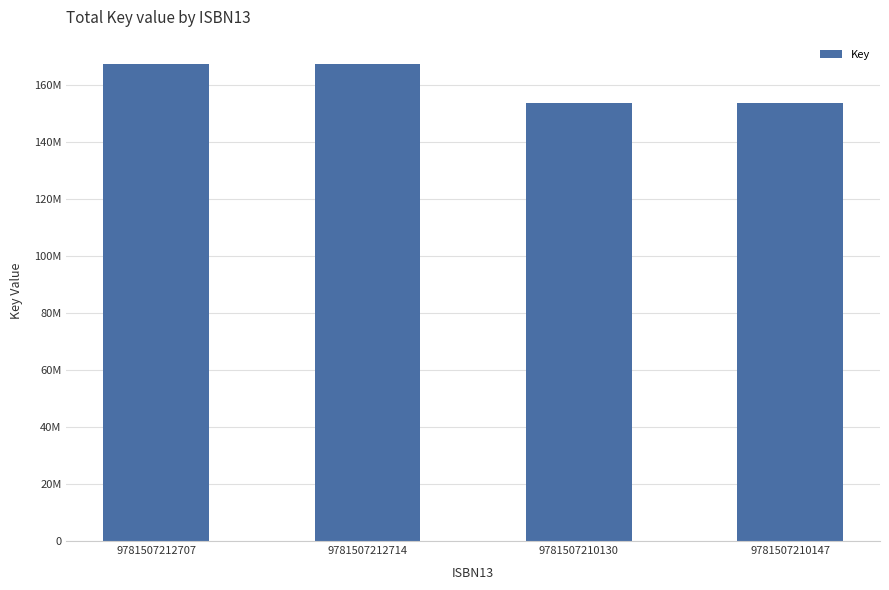

Are the bars horizontal?

No